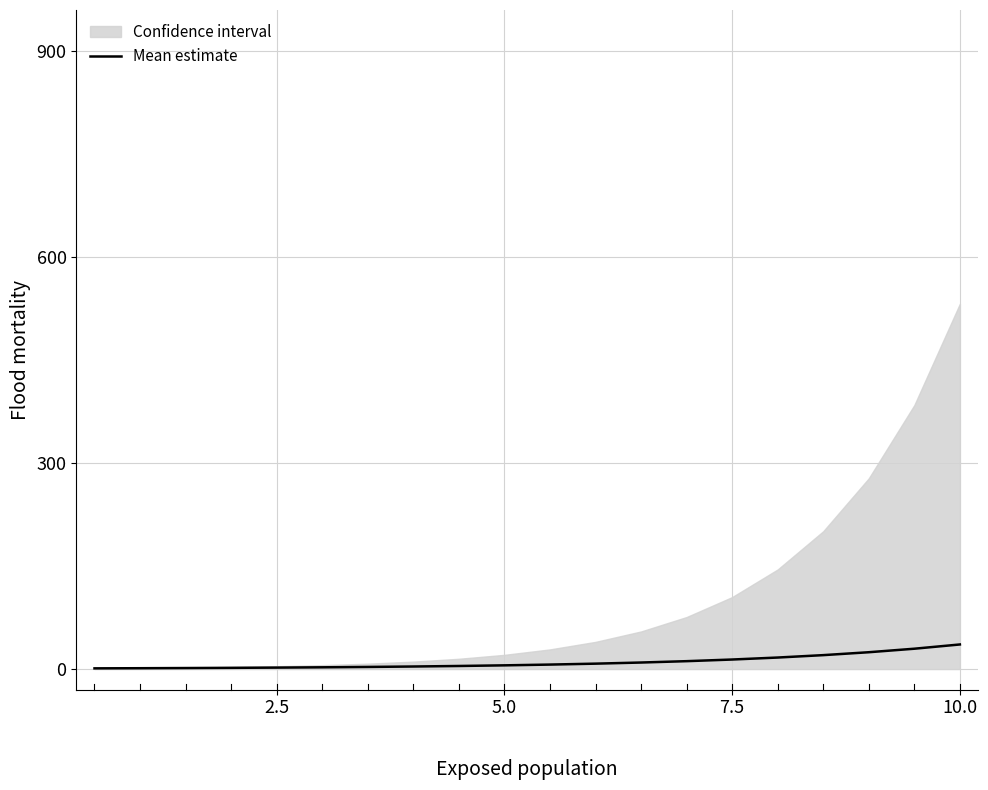

What is the maximum value for Mean estimate?

35.8